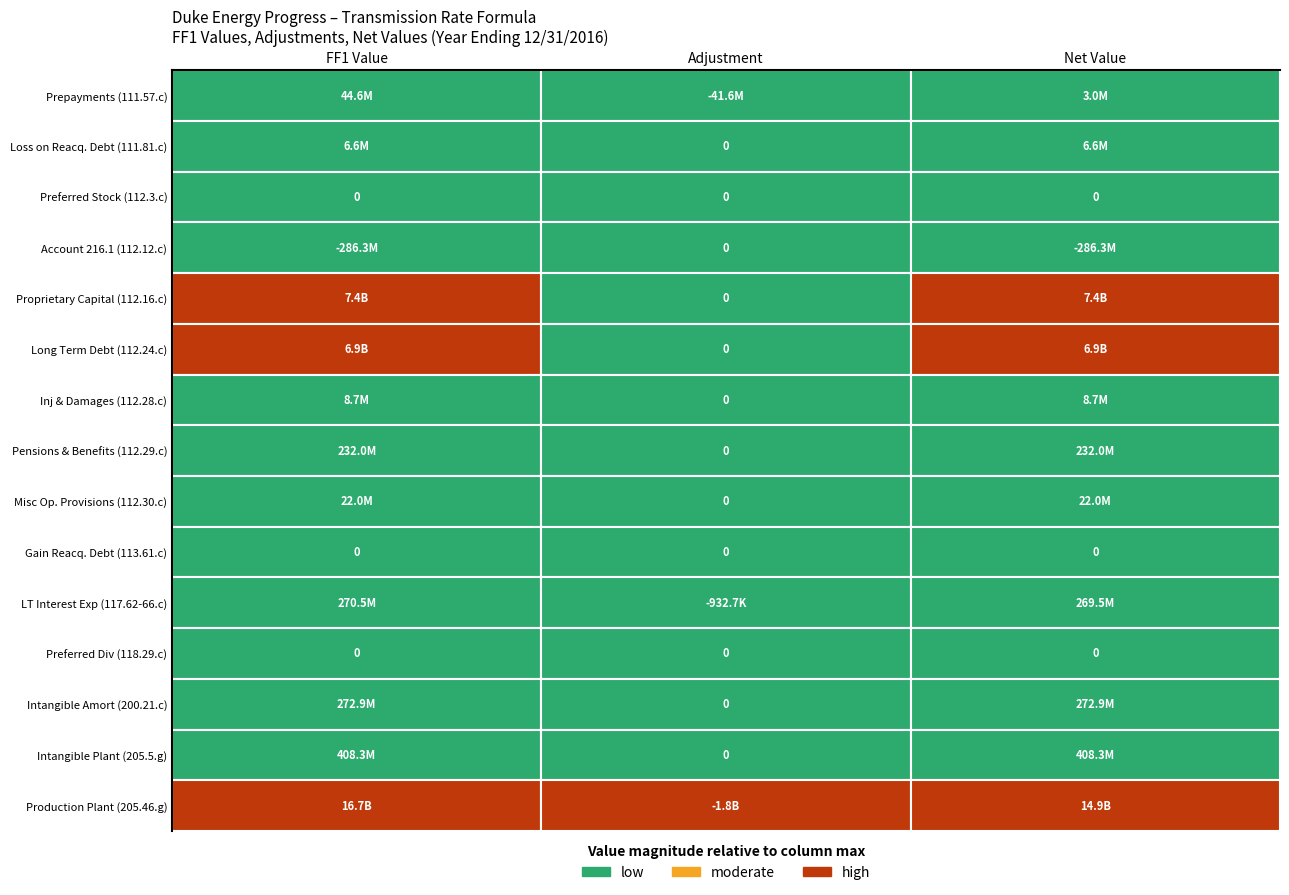

Rank the series at 112.3.c from lowest to highest value.

112.12.c, 112.3.c, 113.61.c, 118.29.c, 111.57.c, 111.81.c, 112.28.c, 112.30.c, 112.29.c, 117.62-66.c, 200.21.c, 205.5.g, 112.24.c, 112.16.c, 205.46.g